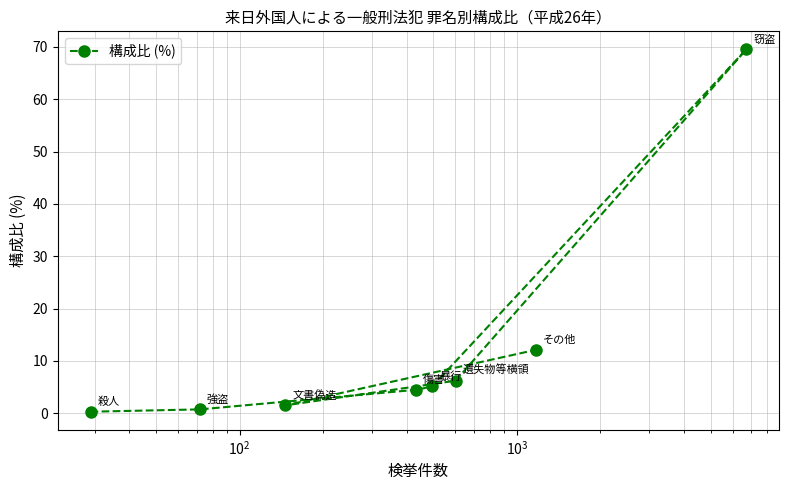

Reading right to left, extract all data points from this chart.

69.5	12.1	6.2	5.1	4.5	1.5	0.7	0.3